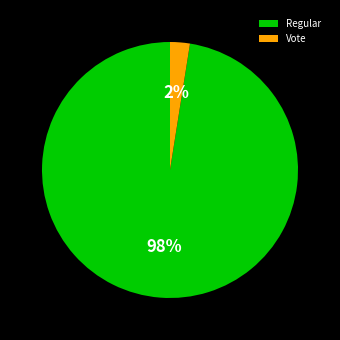

What is the largest slice in the pie chart?

Regular